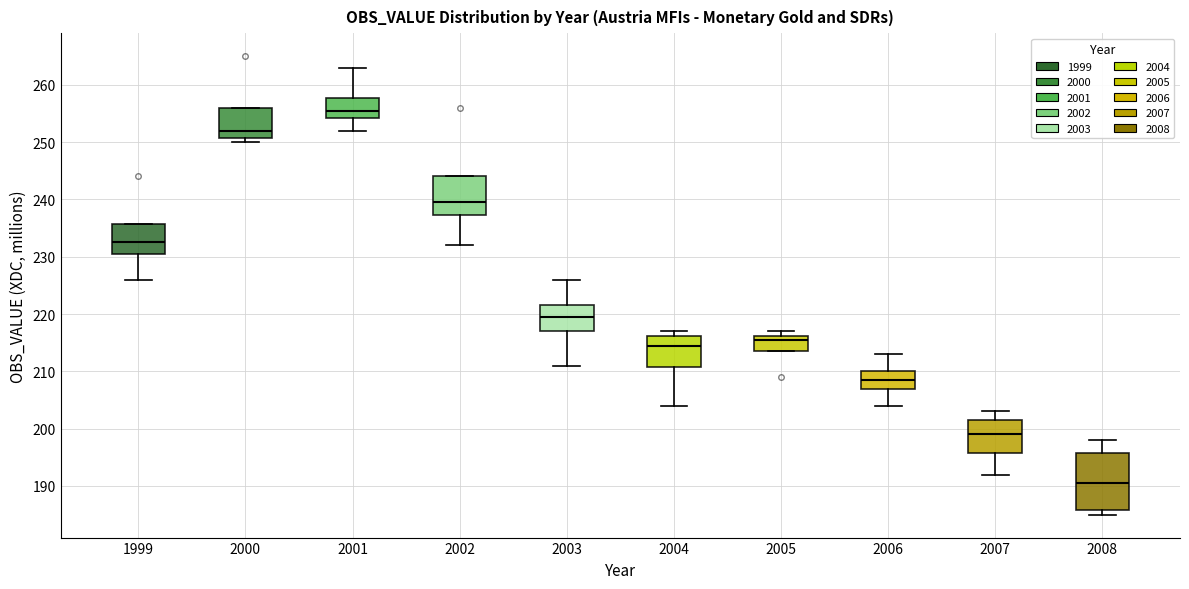

Reading left to right, read every box against the y-axis: the position of its median line, the range the box covers, and the ends of its whiskers. The values are not printed on the chart, so give them approximately, as read against the axis.

1999: median 233, box 231 to 236, whiskers 226 to 236
2000: median 252, box 251 to 256, whiskers 250 to 256
2001: median 256, box 254 to 258, whiskers 252 to 263
2002: median 240, box 237 to 244, whiskers 232 to 244
2003: median 220, box 217 to 222, whiskers 211 to 226
2004: median 215, box 211 to 216, whiskers 204 to 217
2005: median 216 (just below the box's upper edge), box 214 to 216, whiskers 214 to 217
2006: median 209, box 207 to 210, whiskers 204 to 213
2007: median 199, box 196 to 202, whiskers 192 to 203
2008: median 191, box 186 to 196, whiskers 185 to 198